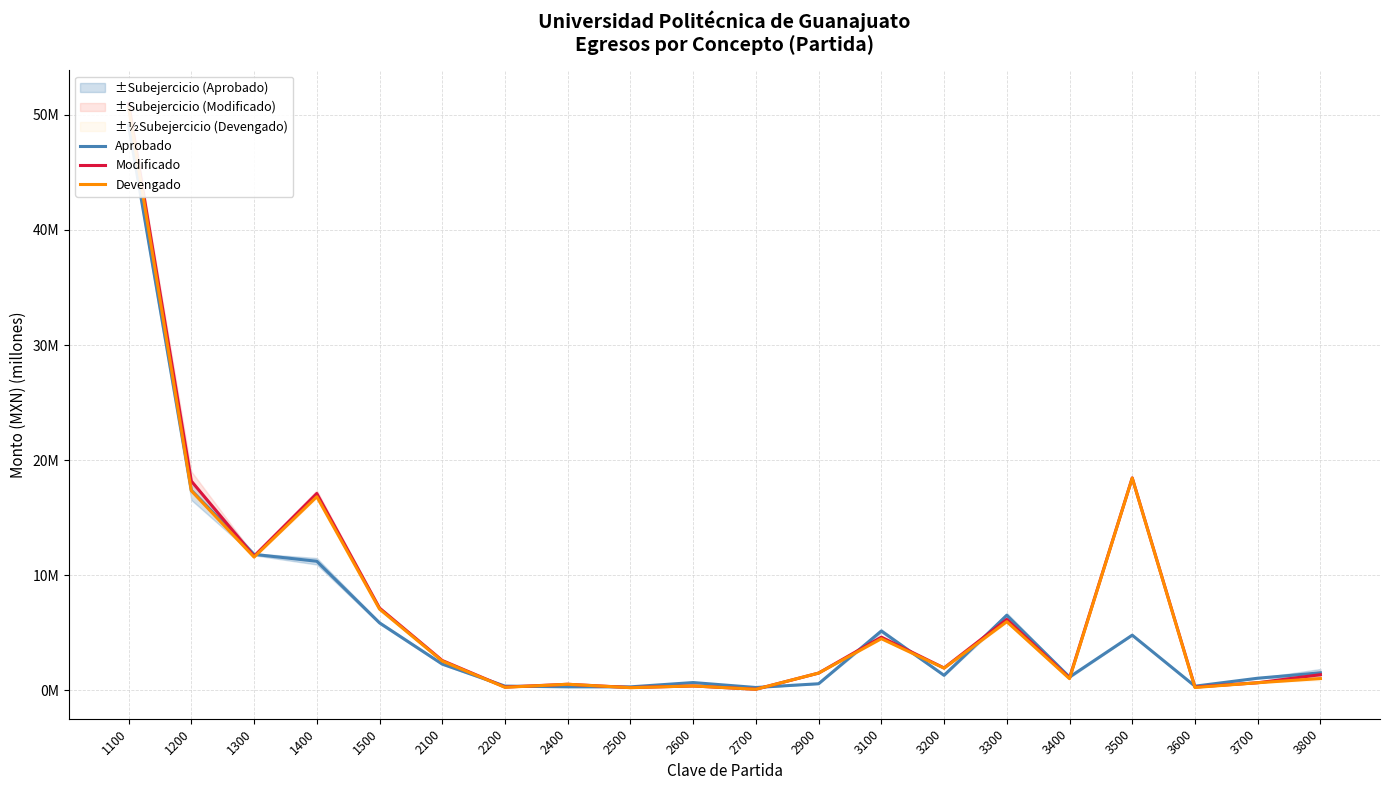

What is the approximate value of Aprobado at 2400?

0.3